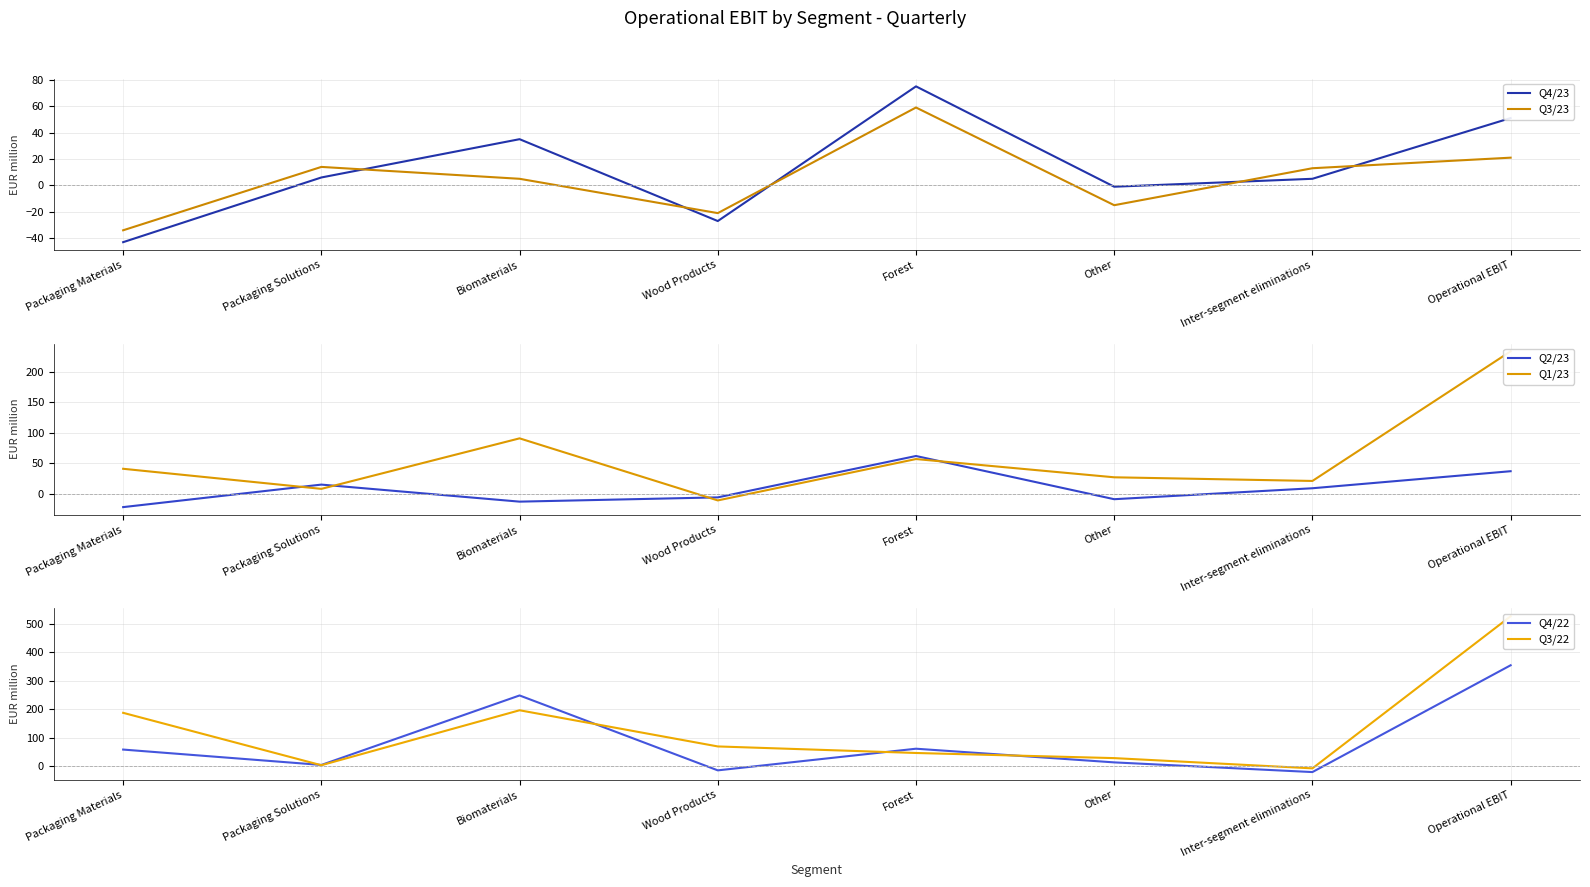

Where is Q3/22 nearest to the value 260?

Biomaterials